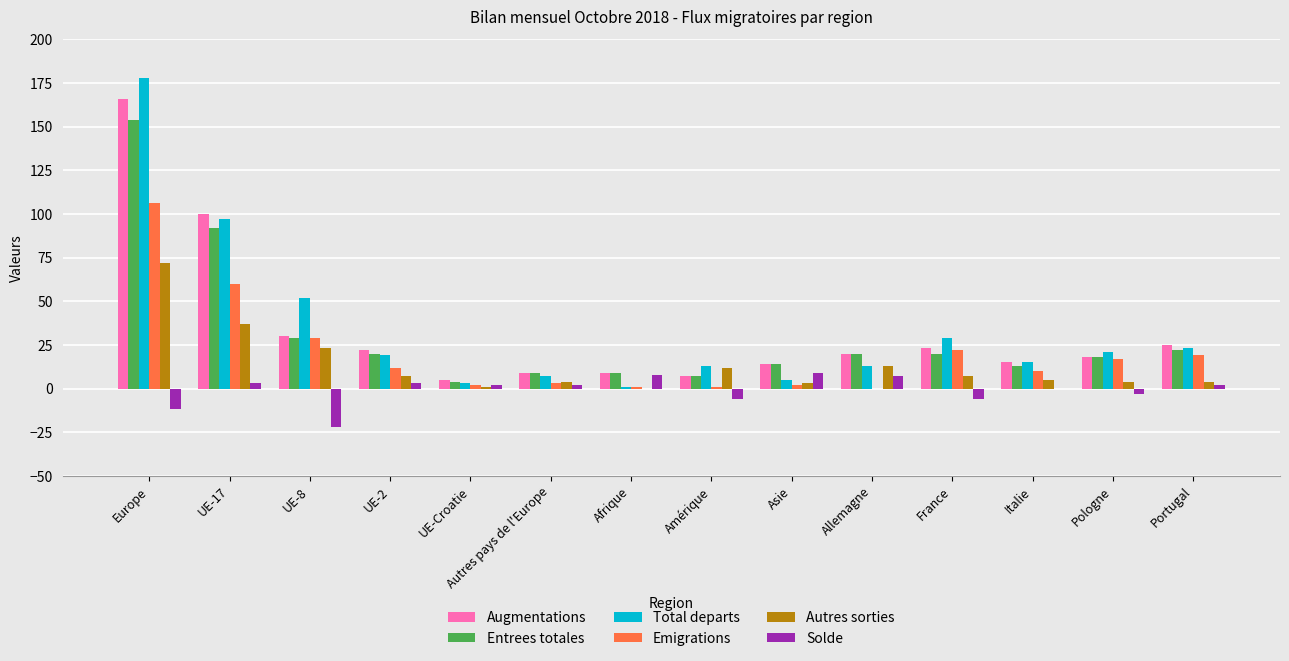

What is the average value of the Emigrations series?

20